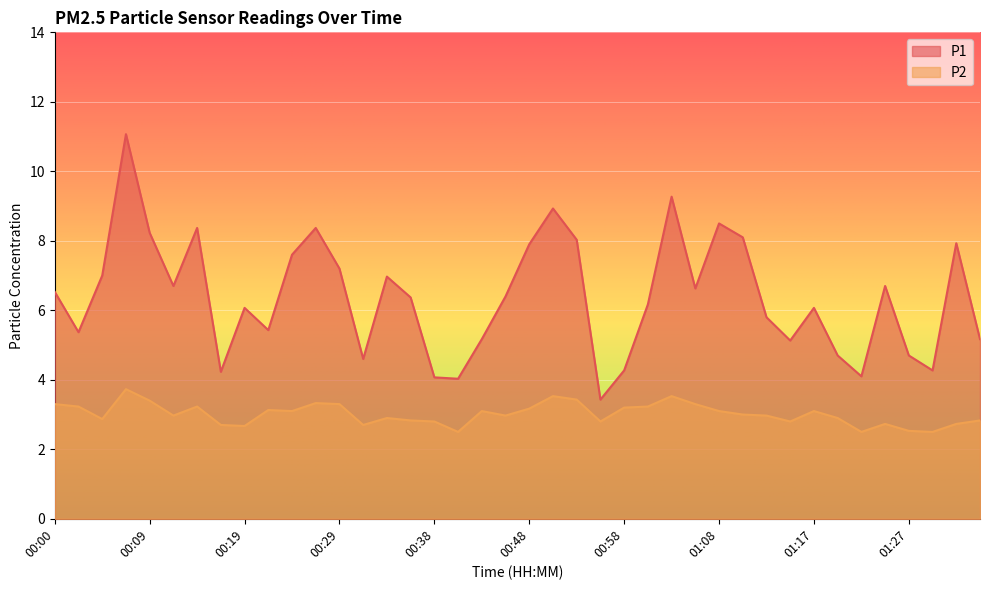

What is the difference between the maximum and second lowest values in the P1 series?

7.0